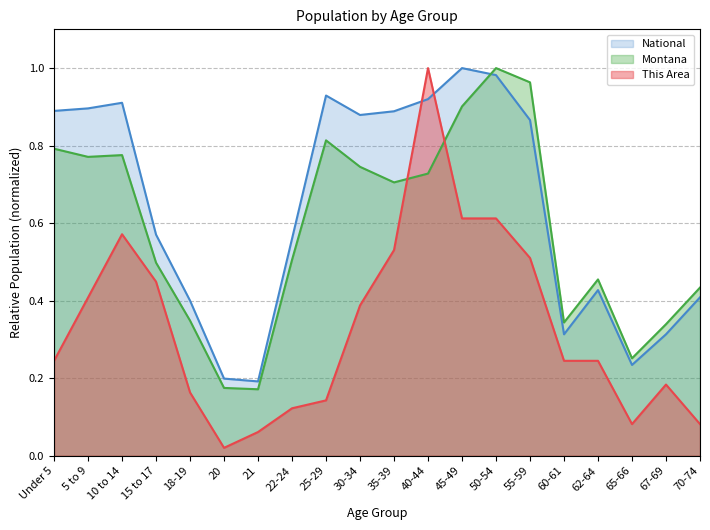

What is the difference between the second highest and second lowest values in the This Area series?

0.6